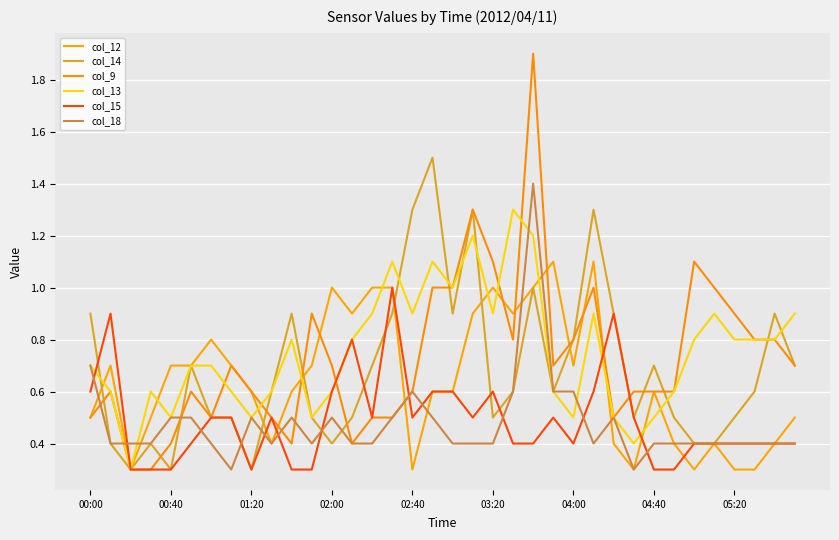

How many lines are shown in the chart?

6